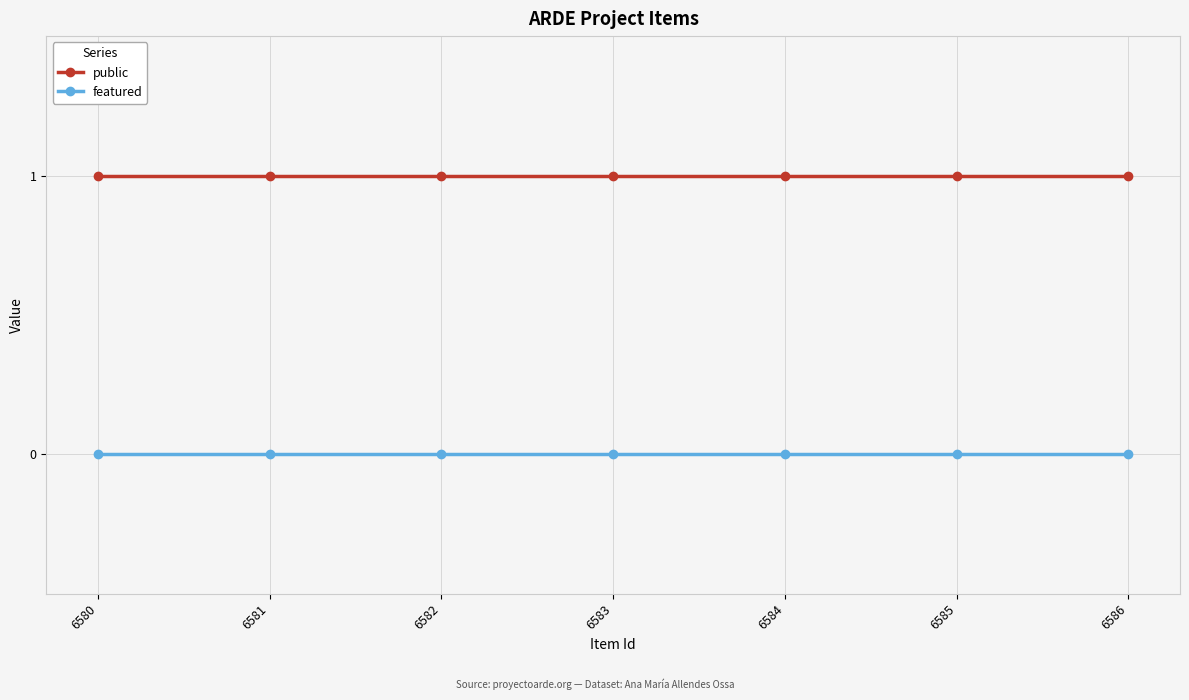

At 6580, list the series in order from smallest to largest.

featured, public